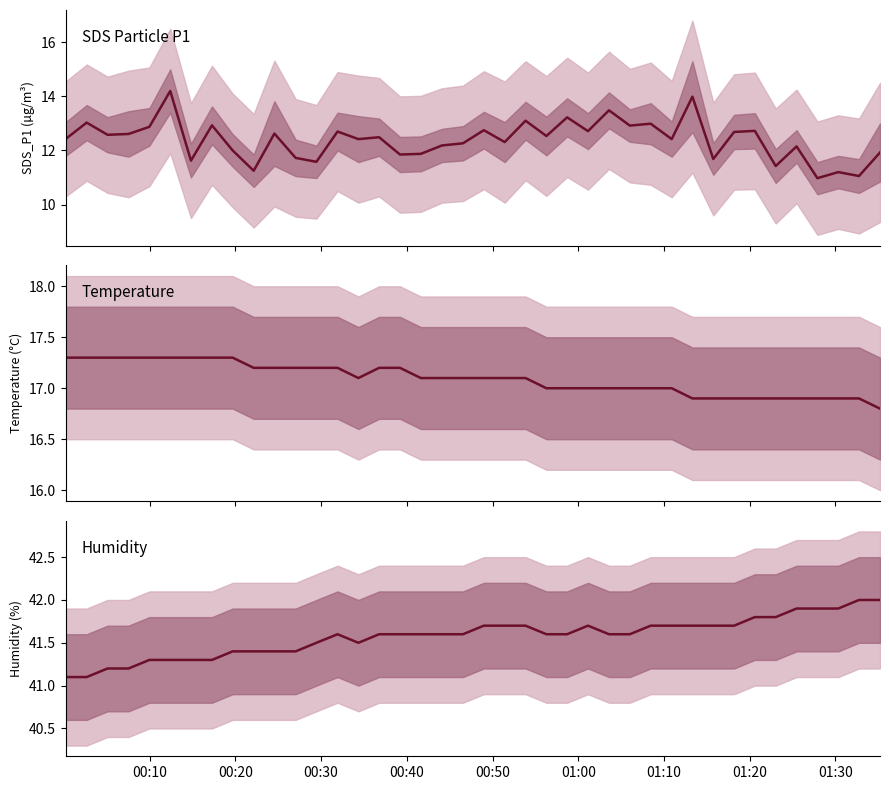

Which series has the widest spread of values?

SDS_P1